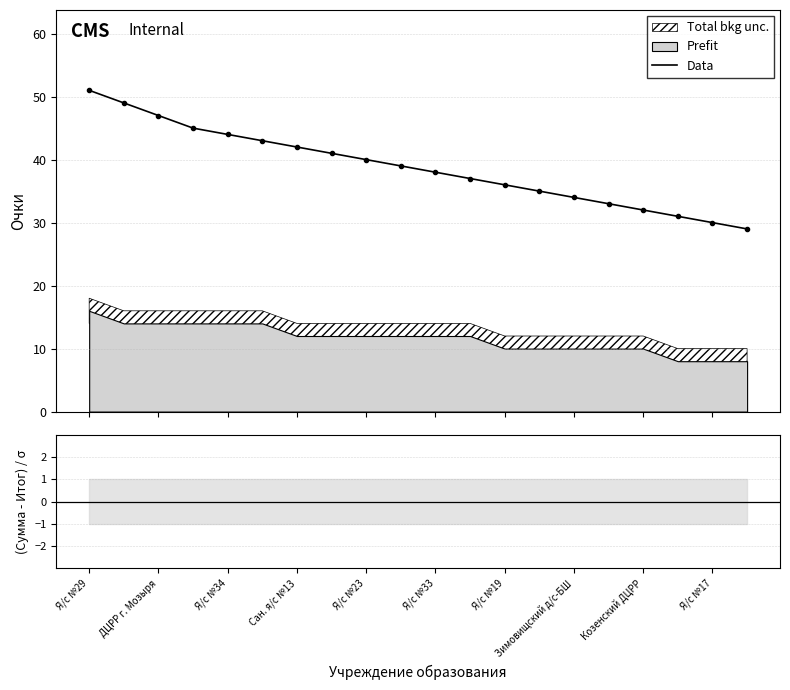

True or false: (Сумма - Итог)/σ and Data cross at least once.

False